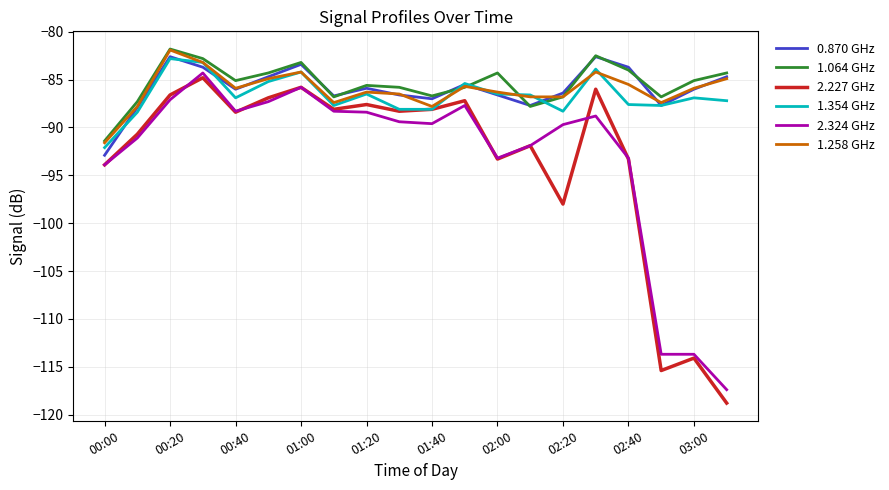

How many lines are shown in the chart?

6